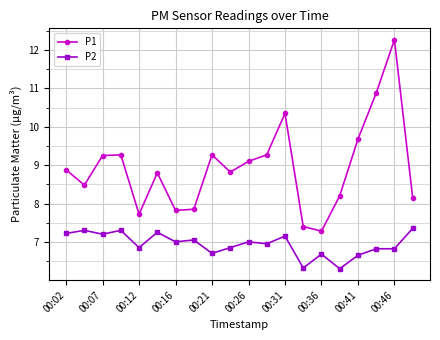

True or false: P1 and P2 cross at least once.

False